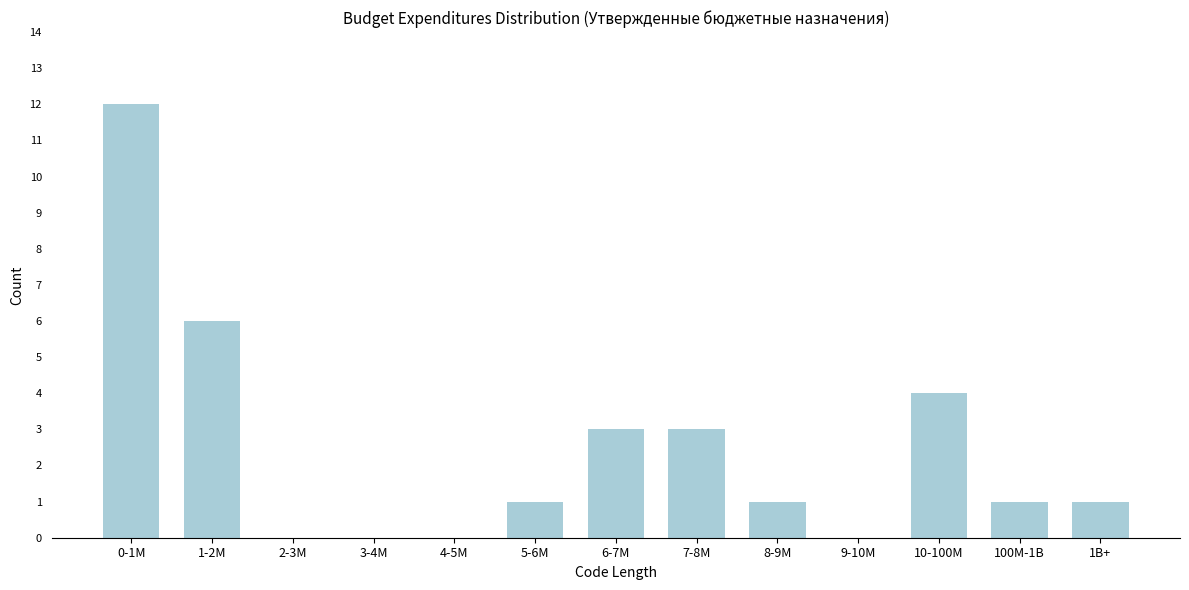

Reading left to right, transcribe all the data shown in this chart.

0-1M=12	1-2M=6	2-3M=0	3-4M=0	4-5M=0	5-6M=1	6-7M=3	7-8M=3	8-9M=1	9-10M=0	10-100M=4	100M-1B=1	1B+=1